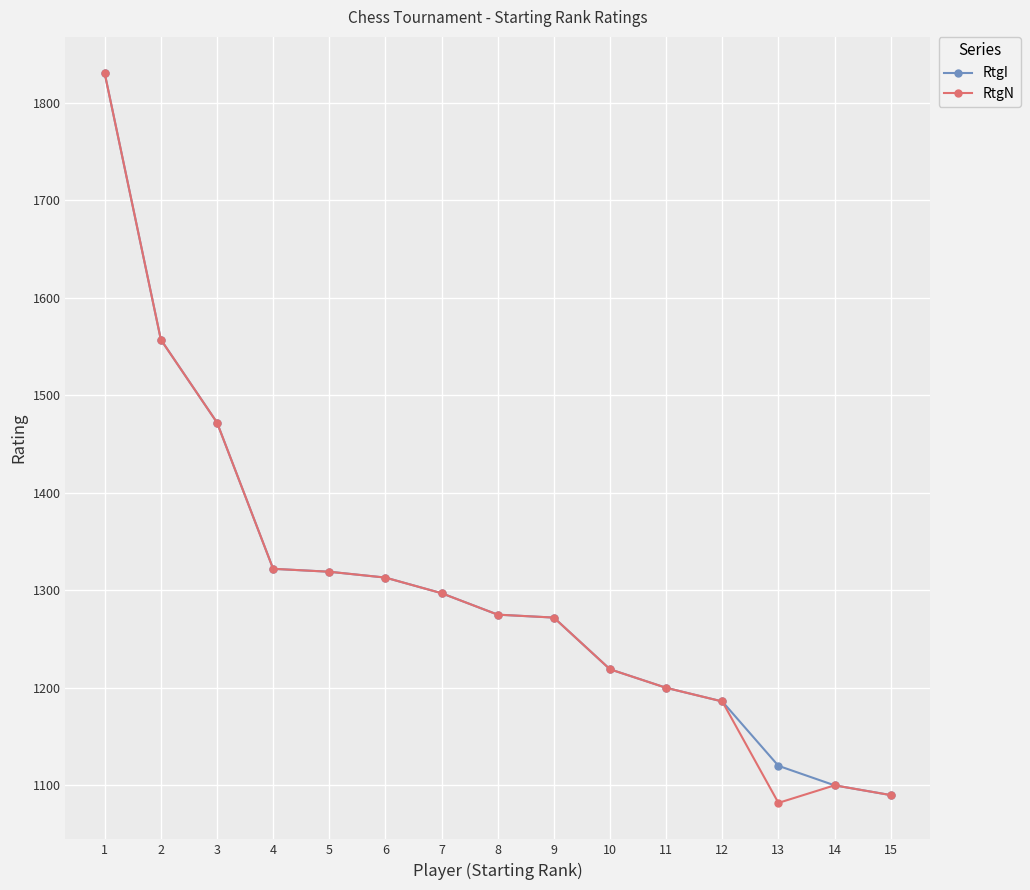

The value of RtgI at 3 is 1472. True or false?

True